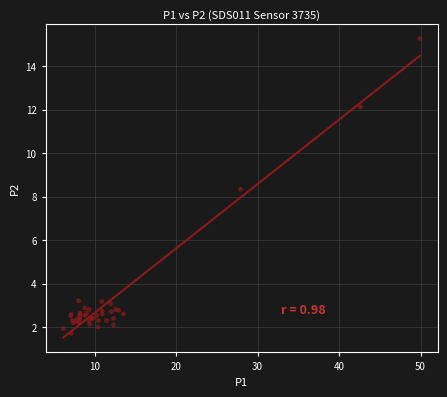

What Y value in the scatter plot is closest to 8?

8.3